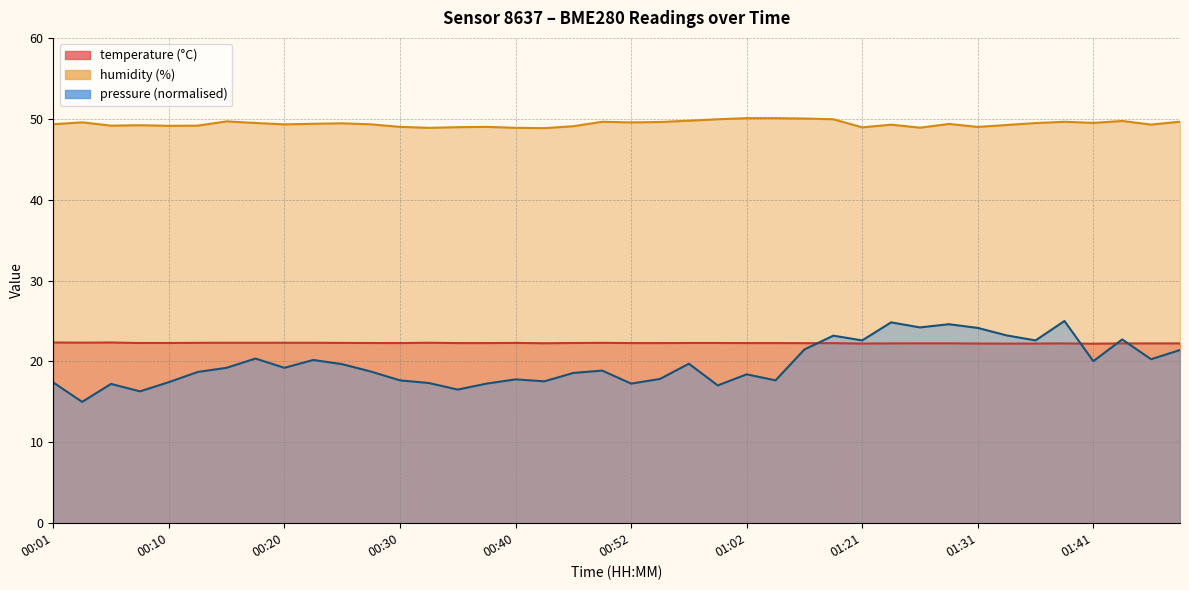

True or false: temperature and humidity intersect in this chart.

False